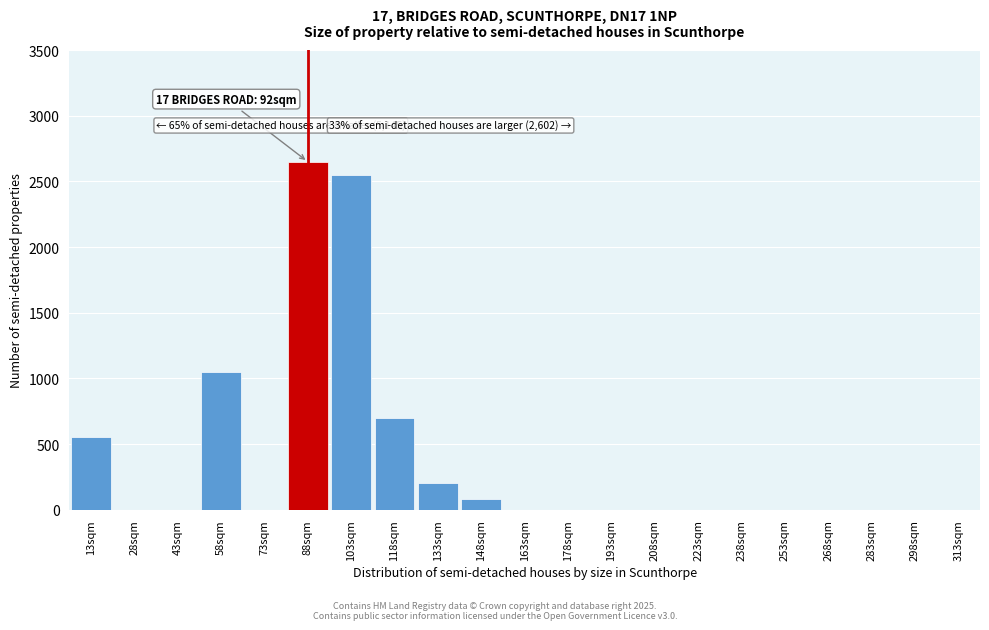

Reading left to right, extract all data points from this chart.

13sqm=550	28sqm=0	43sqm=0	58sqm=1050	73sqm=0	88sqm=2650	103sqm=2550	118sqm=700	133sqm=200	148sqm=80	163sqm=0	178sqm=0	193sqm=0	208sqm=0	223sqm=0	238sqm=0	253sqm=0	268sqm=0	283sqm=0	298sqm=0	313sqm=0